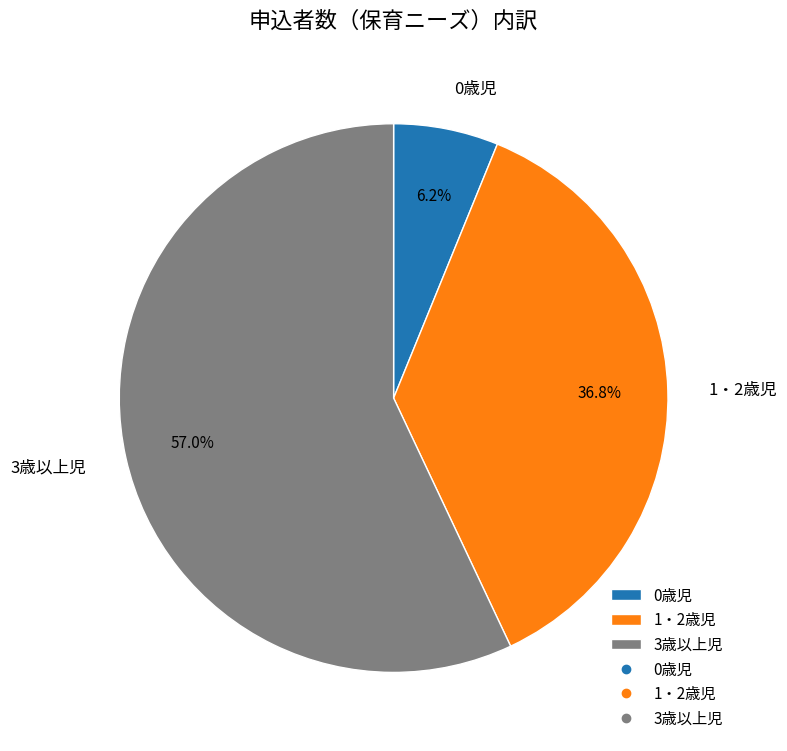

Does 3歳以上児 represent more than half of the total?

Yes